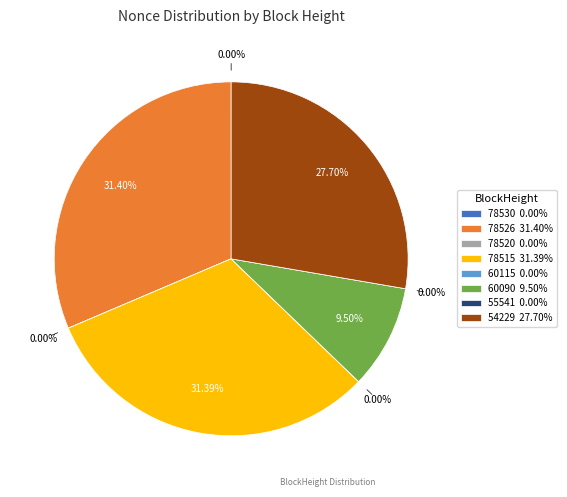

What percentage is the 60090 slice, to the nearest percent?

9%